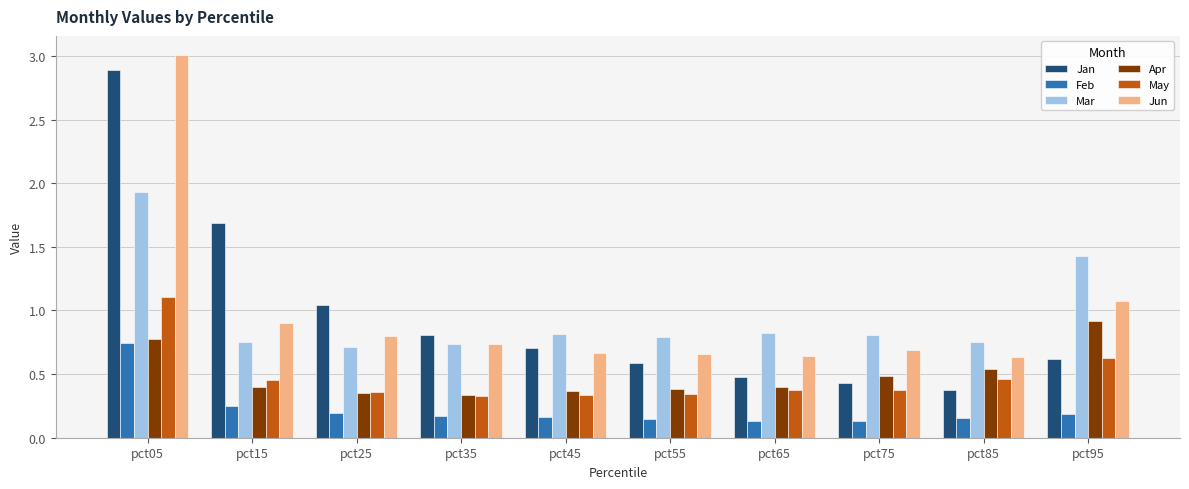

Are the bars horizontal?

No